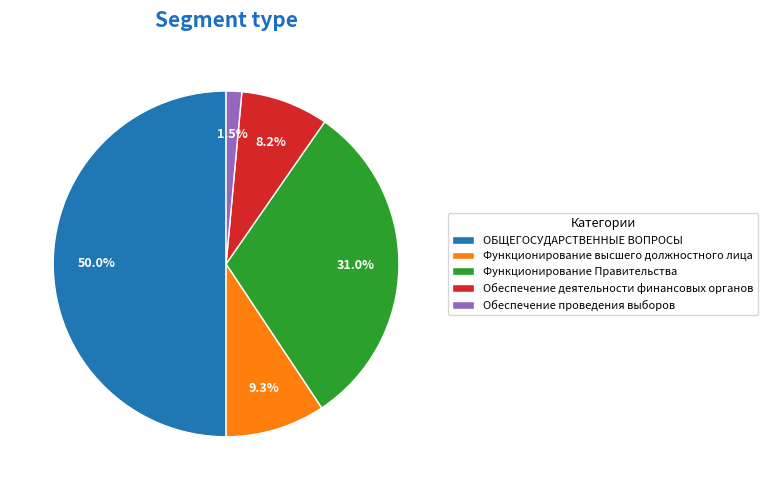

What percentage do ОБЩЕГОСУДАРСТВЕННЫЕ ВОПРОСЫ and Функционирование Правительства together represent?

81.0%